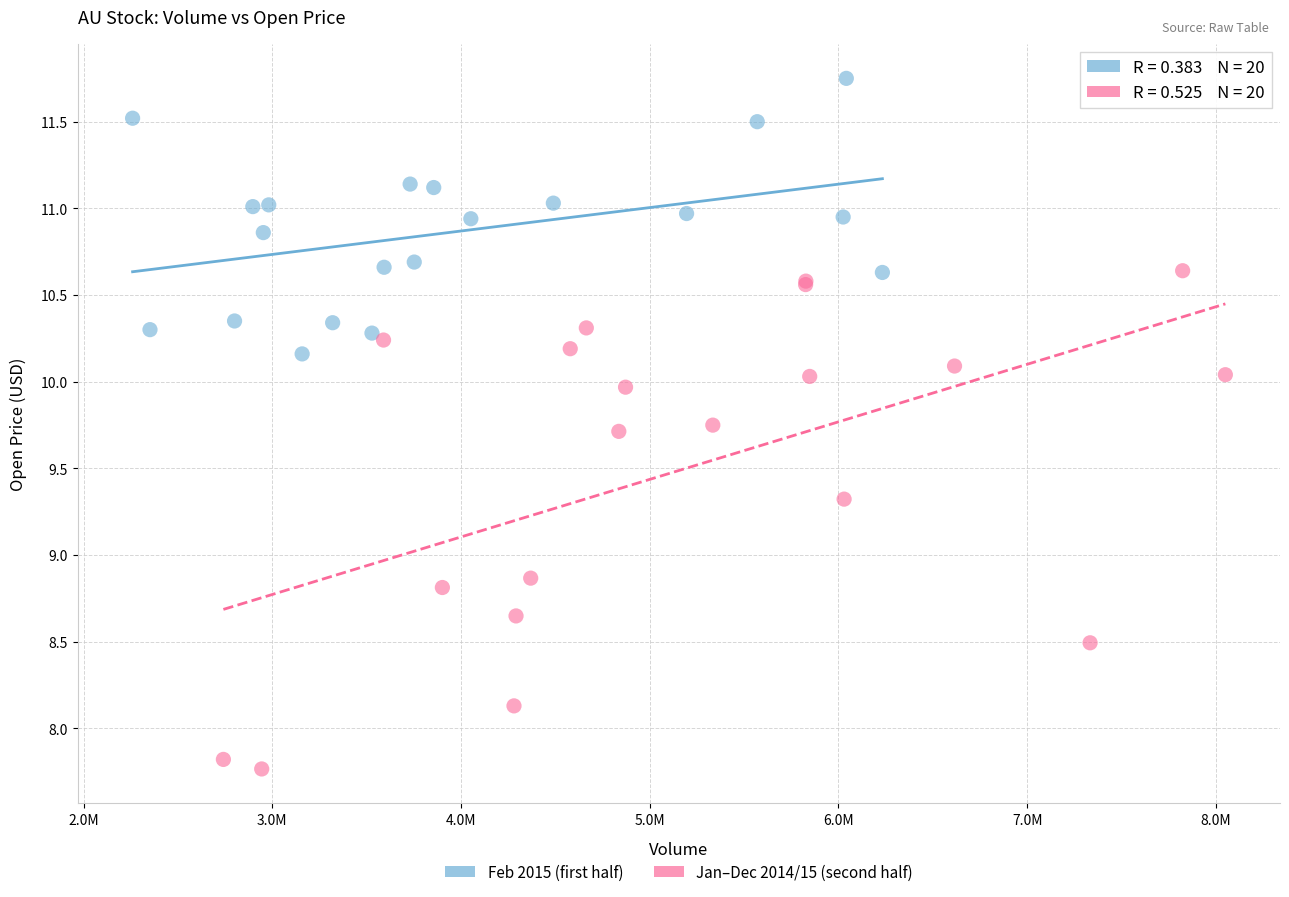

What are all the series names shown in the legend?

Feb 2015 (first half), Jan–Dec 2014/15 (second half)